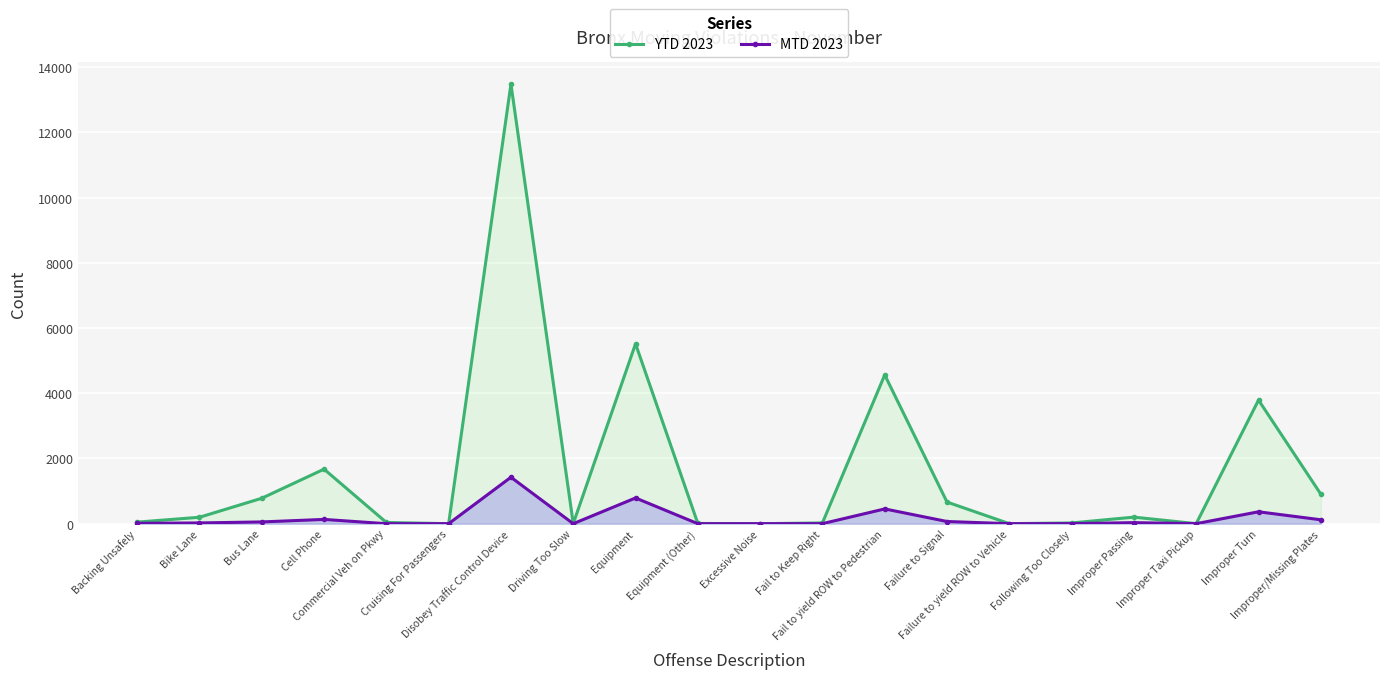

True or false: MTD 2023 and YTD 2023 intersect in this chart.

False